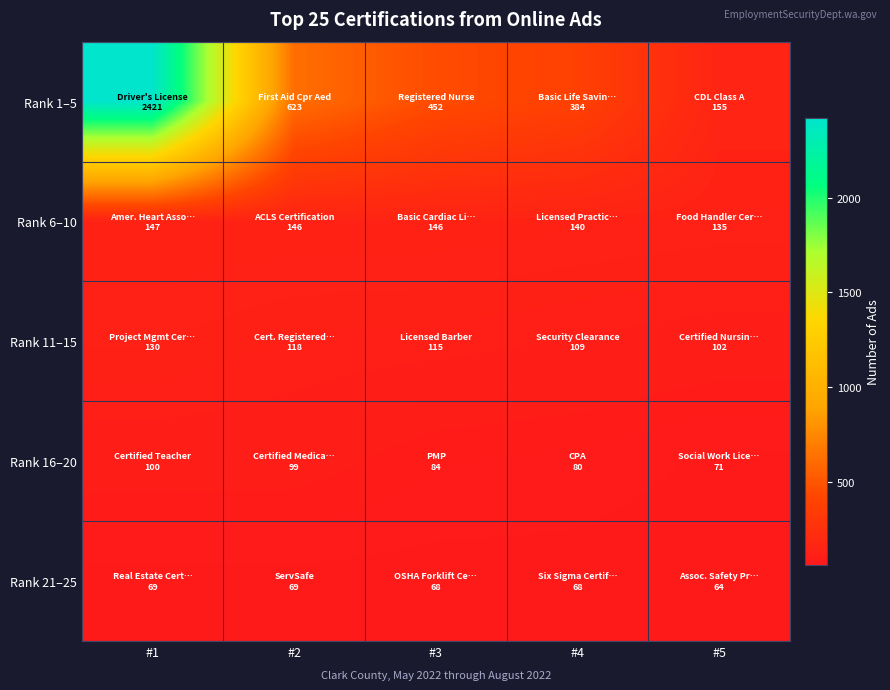

Which series has the widest spread of values?

Rank 1–5